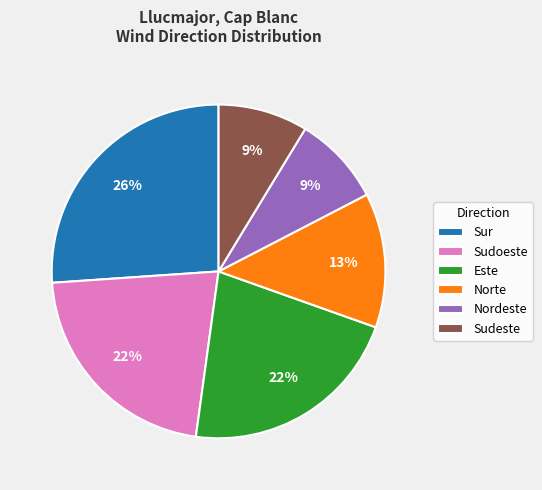

To the nearest percent, what is the difference between the largest and smallest slice percentages?

17%